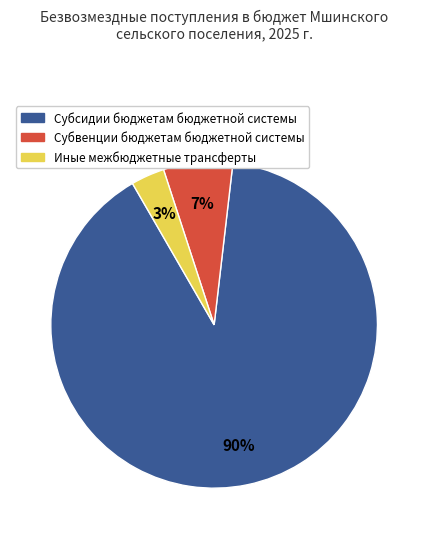

How many slices are in this pie chart?

3